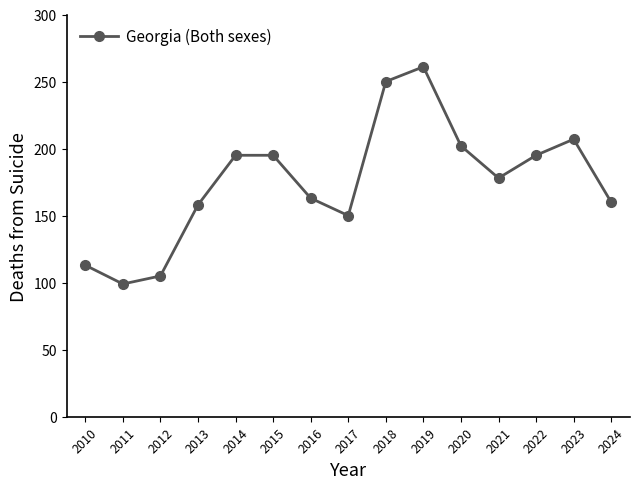

What is the difference between the values at 2012 and 2020?

97